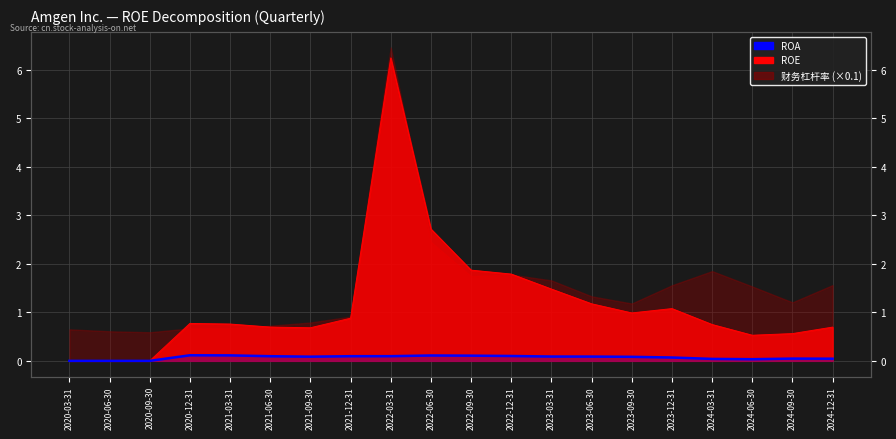

True or false: the data has more than 0 interior local peaks.

True